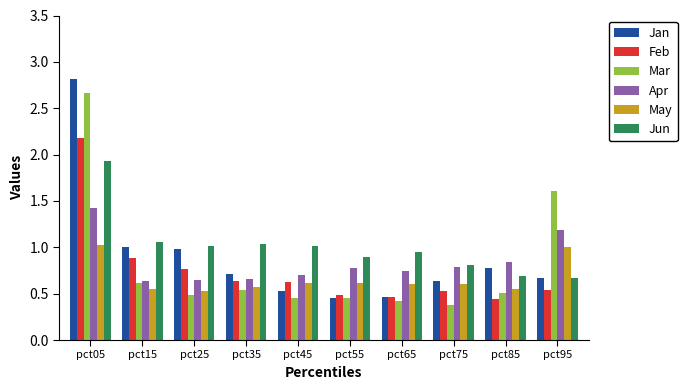

What is the difference between the second highest and second lowest values in the Mar series?

1.2